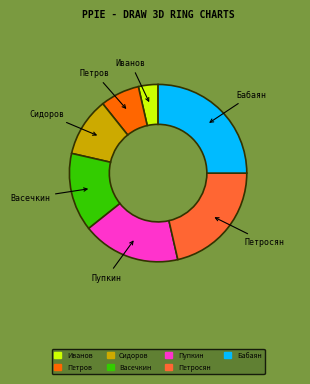

What is the ratio of the value at Петров to the value at Иванов?

2.0